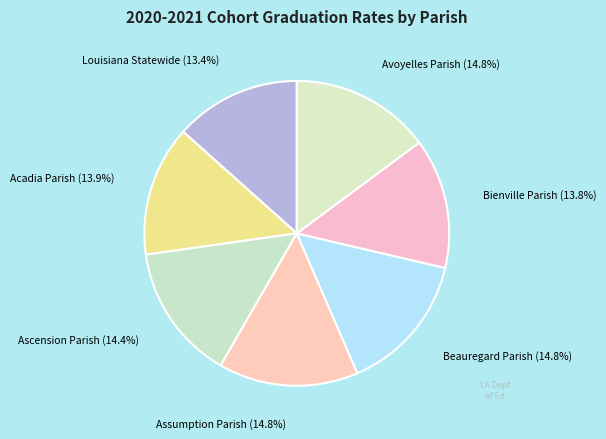

How many slices are in this pie chart?

7